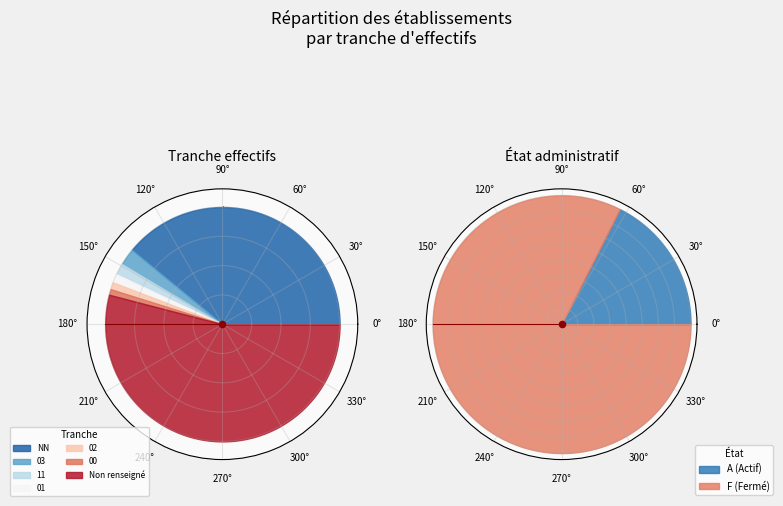

How many segments does this pie chart have?

7